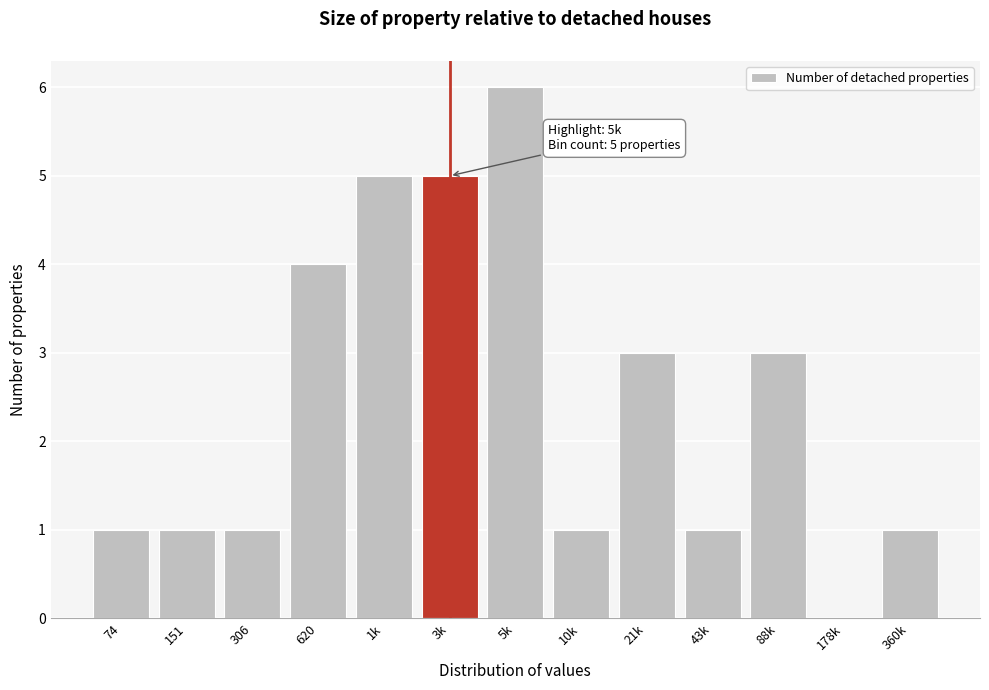

Reading left to right, what are all the values shown in this chart?

74=1	151=1	306=1	620=4	1k=5	3k=5	5k=6	10k=1	21k=3	43k=1	88k=3	178k=0	360k=1